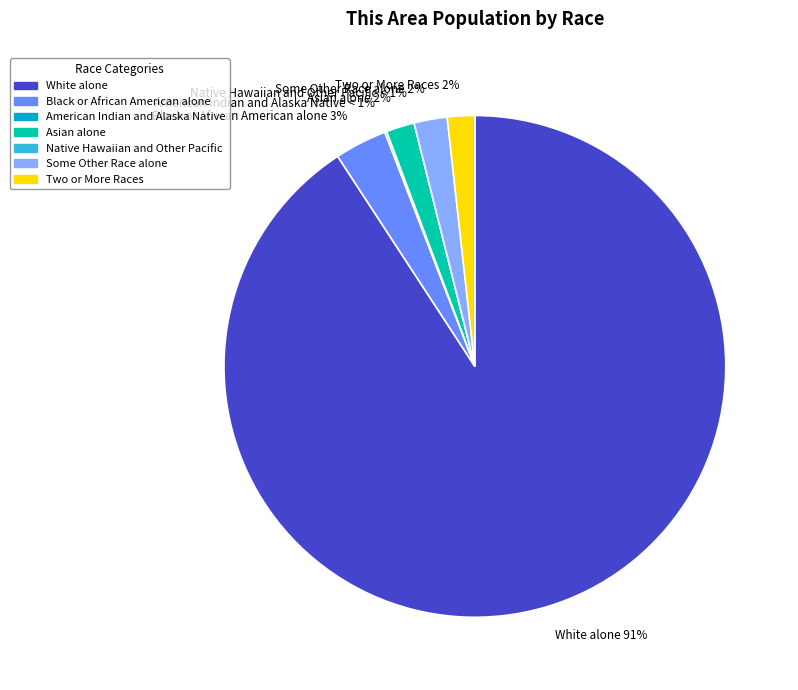

To the nearest percent, what portion does Black or African American alone represent?

3%